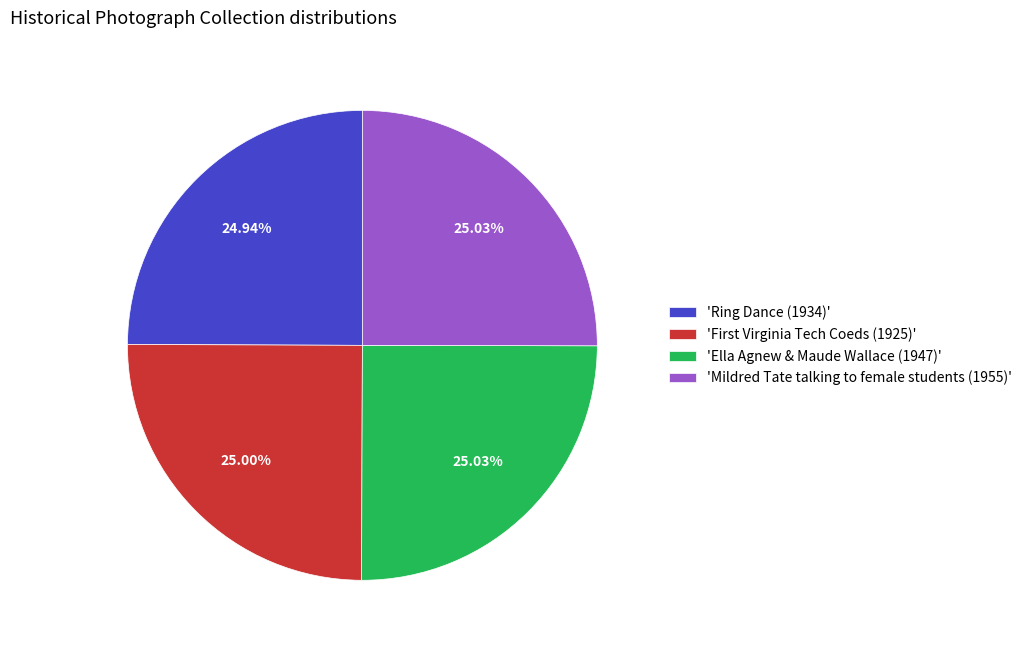

Does 'Ring Dance (1934)' represent more than half of the total?

No